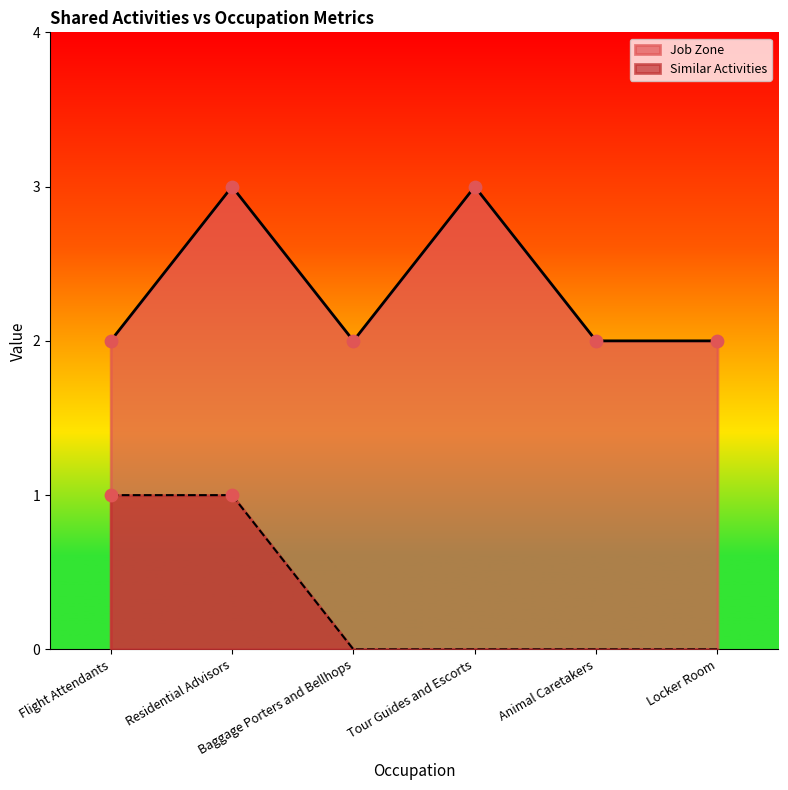

Which series has the widest spread of Y values?

Similar Activities